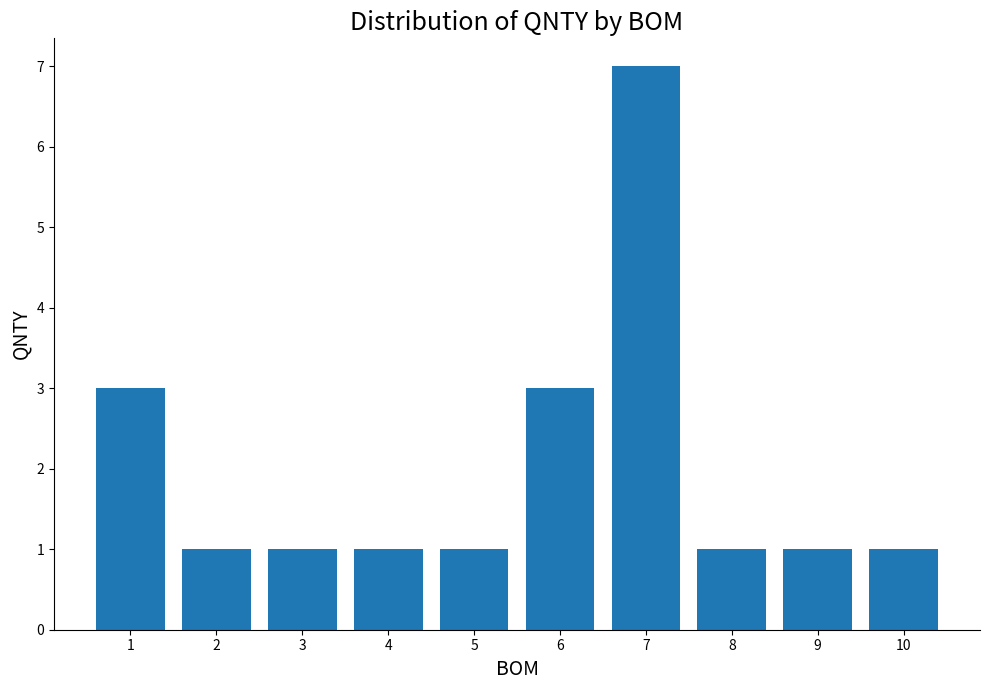

Which has a higher value, 6 or 7?

7